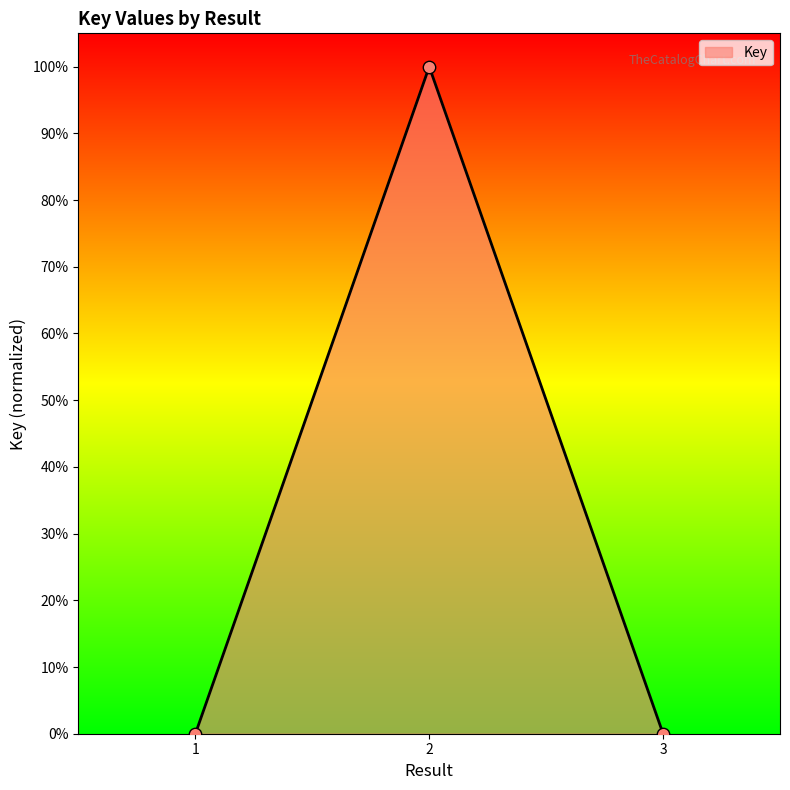

What is the change in value from 1 to 2?

+100.0